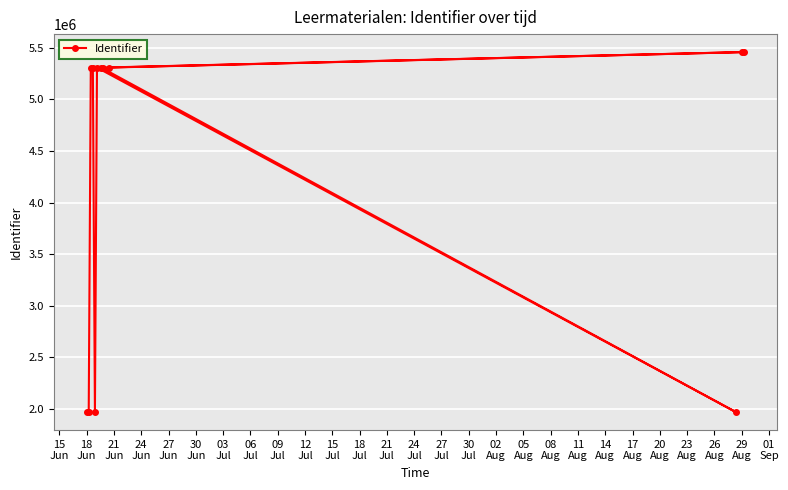

What is the sum of all values?

50648285